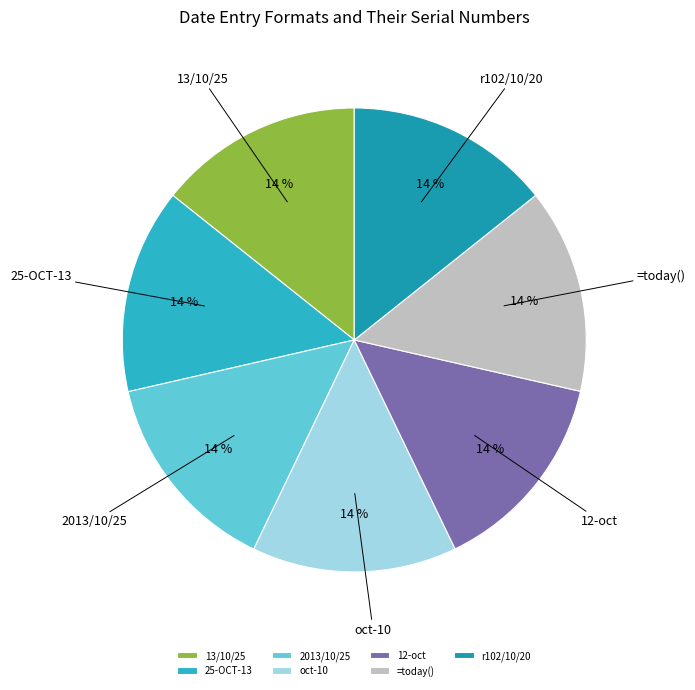

Combined, do =today() and 13/10/25 account for over 50%?

No